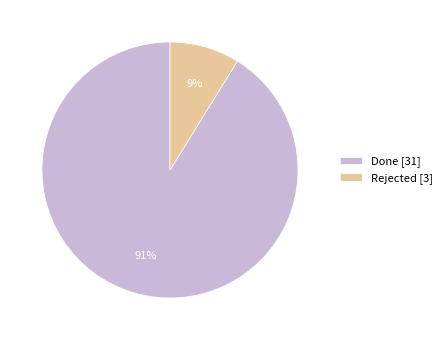

To the nearest percent, what portion does Rejected represent?

9%